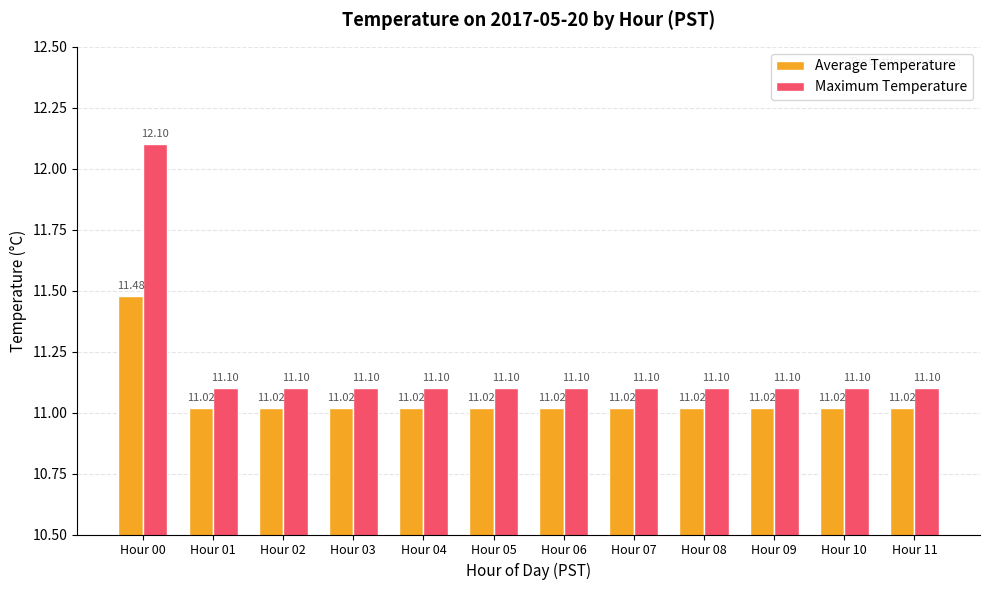

List the series in order of their overall mean, lowest first.

Average Temperature, Maximum Temperature